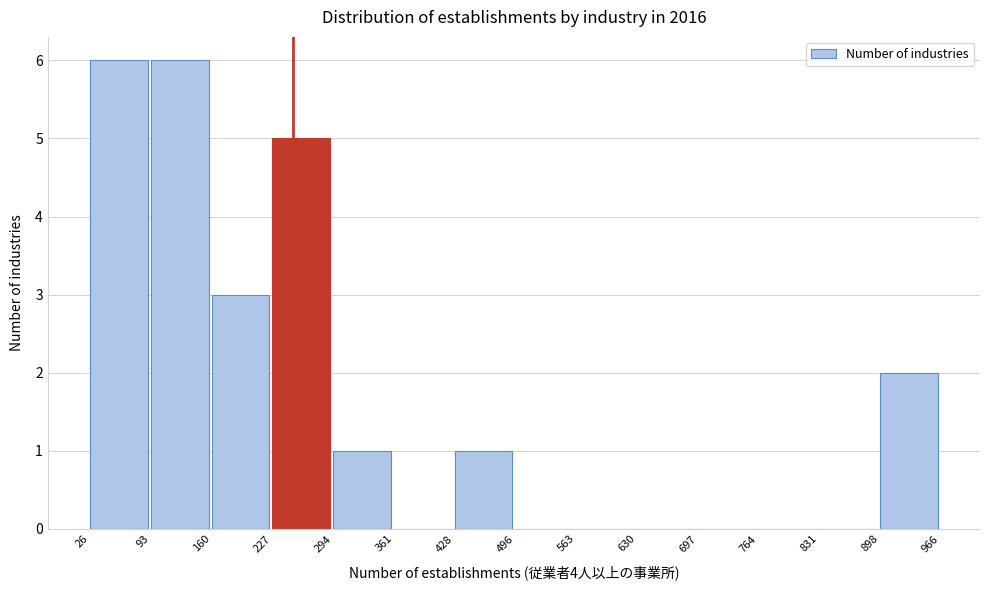

Reading left to right, transcribe this chart: for each bar, give the range it covers on the x-axis and its height. The values are not printed on the chart, so give them approximately, as read against the axis.

26 to 93: 6
93 to 160: 6
160 to 227: 3
227 to 294: 5
294 to 361: 1
361 to 428: 0
428 to 496: 1
496 to 563: 0
563 to 630: 0
630 to 697: 0
697 to 764: 0
764 to 831: 0
831 to 898: 0
898 to 966: 2